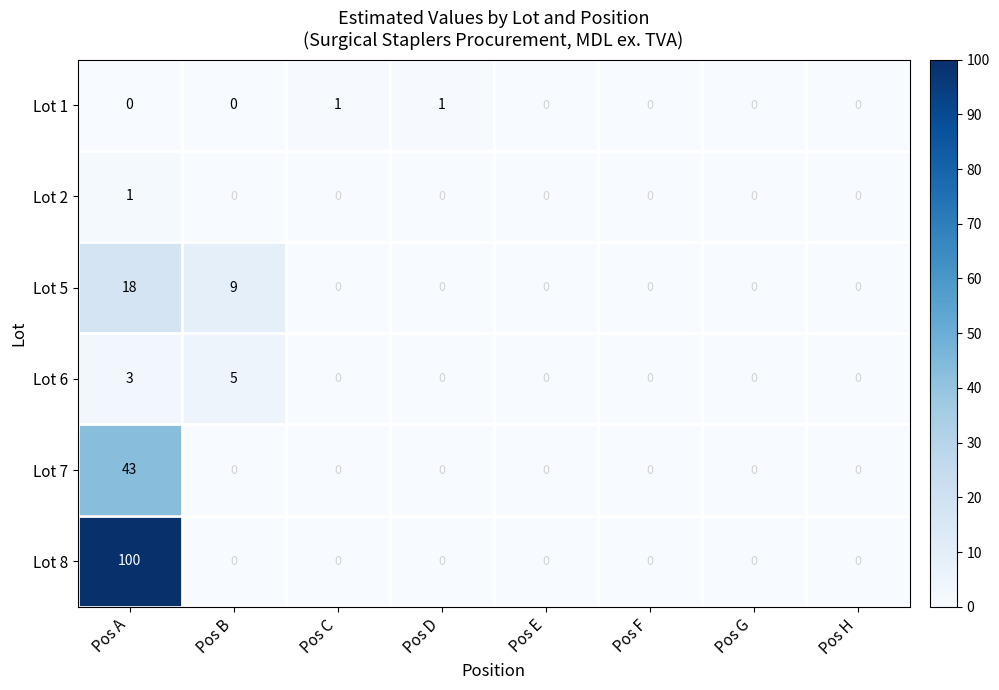

Rank the series at Pos A from lowest to highest value.

Lot 1, Lot 2, Lot 6, Lot 5, Lot 7, Lot 8